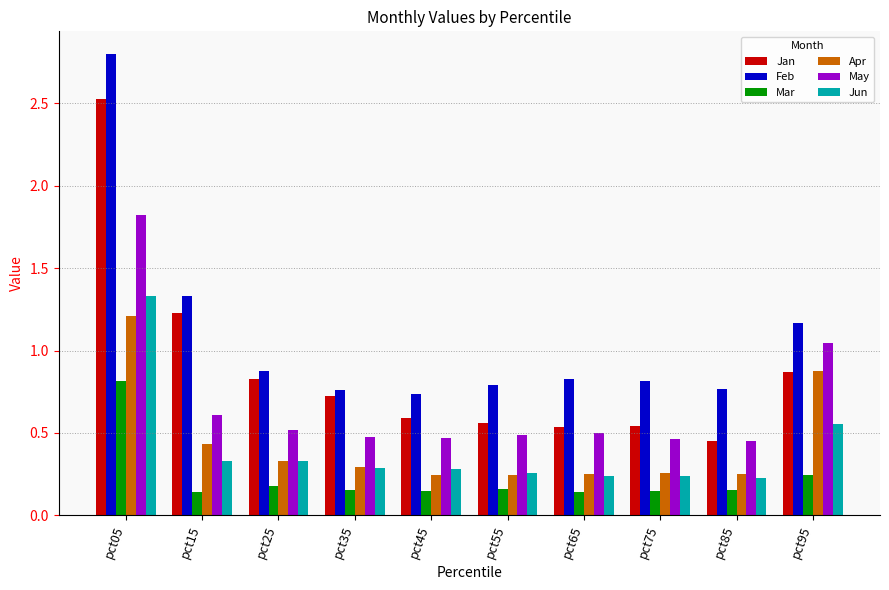

What is the spread (max minus min) of values at pct95?

0.9